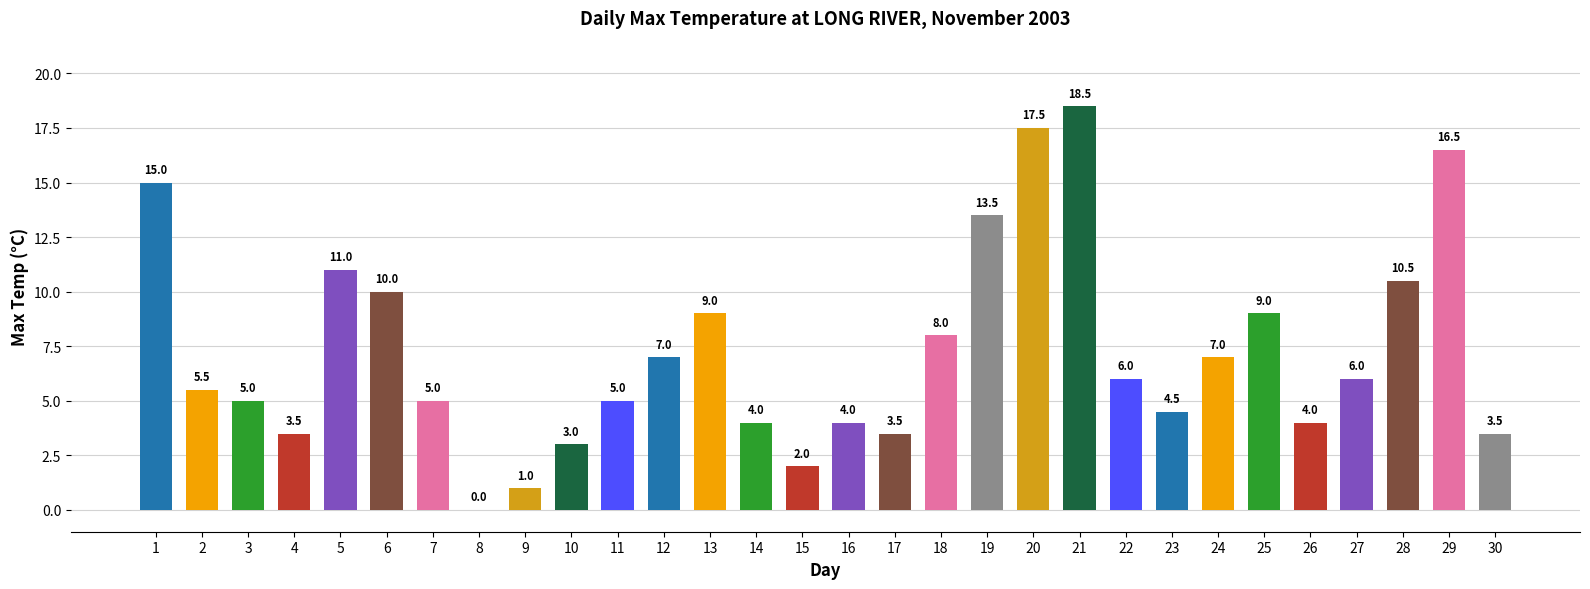

What is the approximate value at 25?

9.0